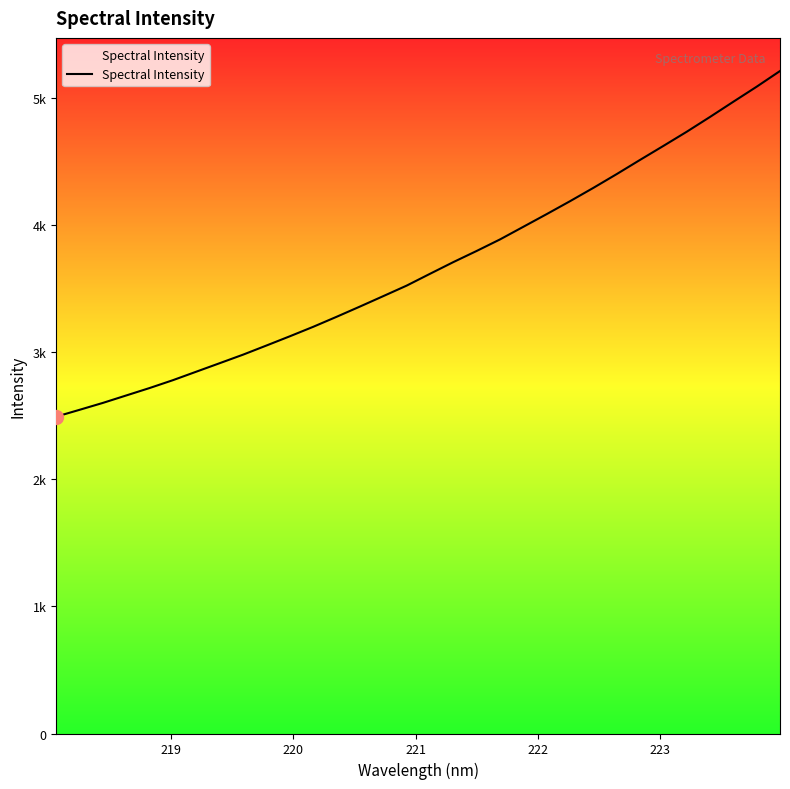

Does the chart display data point markers on the line(s)?

No